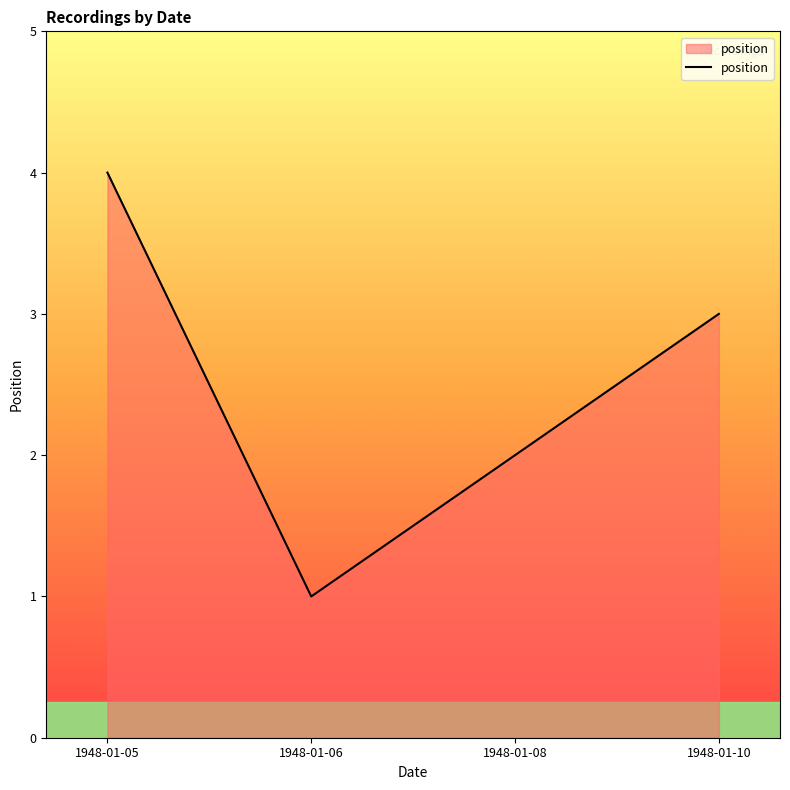

What is the maximum value shown in the chart?

4